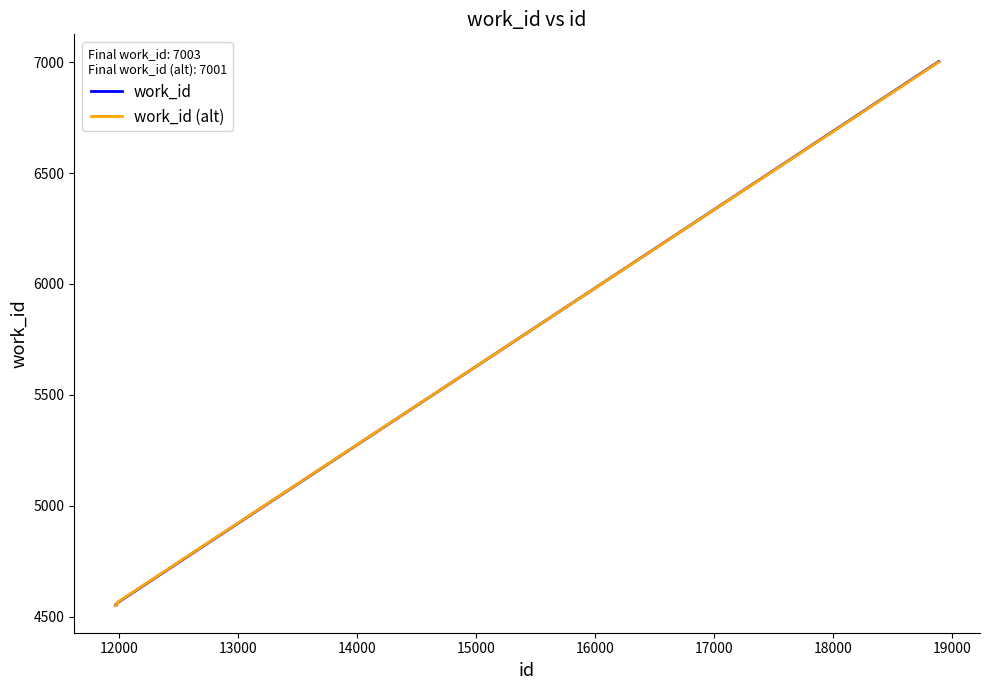

What is the greatest value displayed?

7003